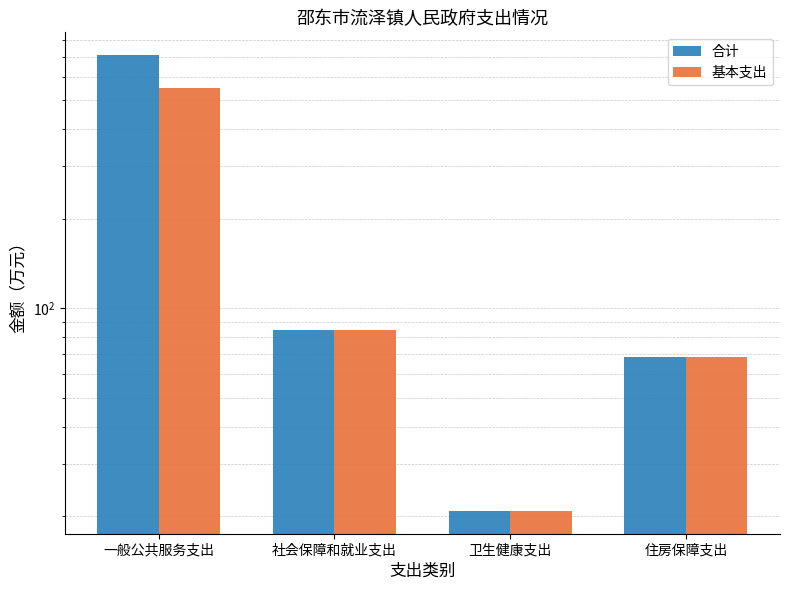

What is the sum of the 合计 values at 社会保障和就业支出 and 一般公共服务支出?

794.7